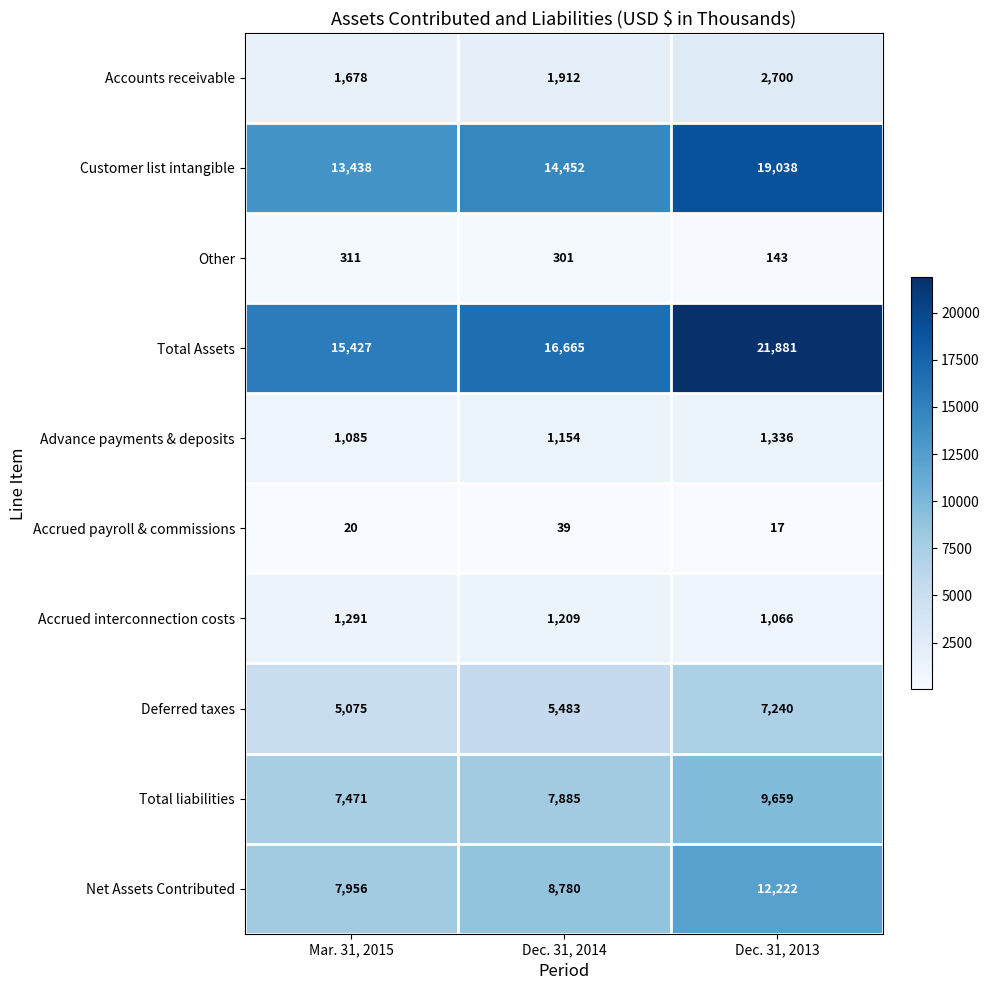

Is it true that Customer list intangible equals 19038 at Dec. 31, 2013?

True